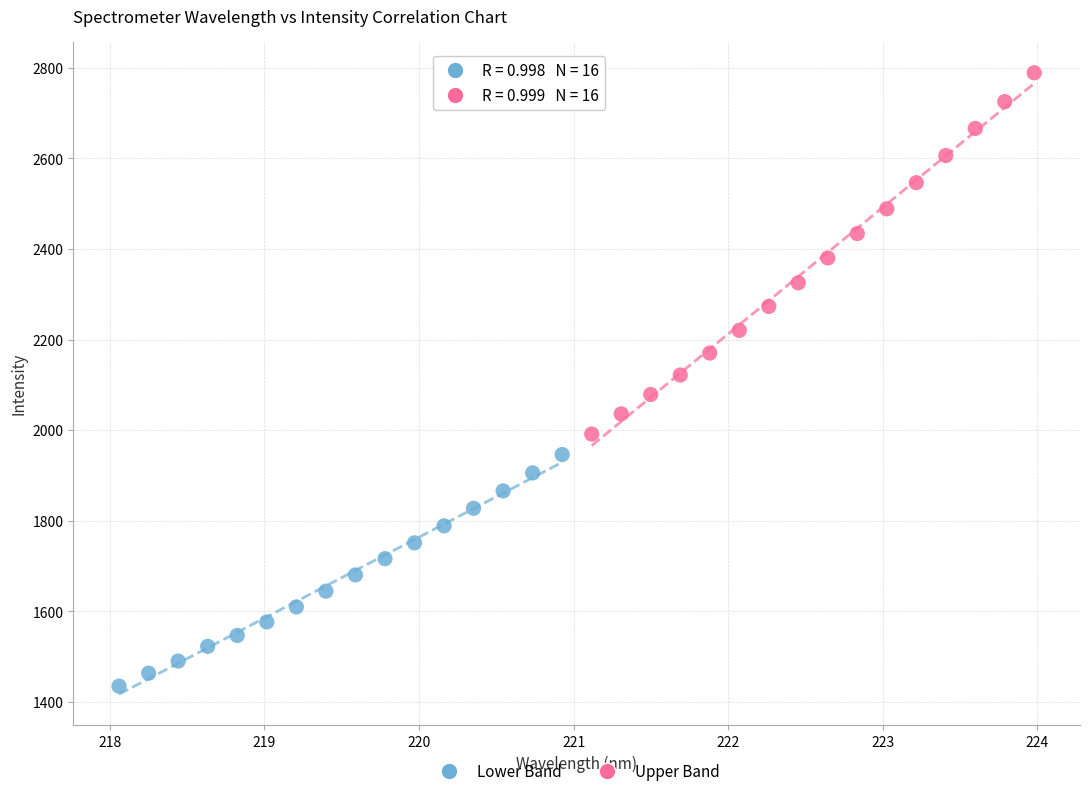

What are all the series names shown in the legend?

Lower Band, Upper Band